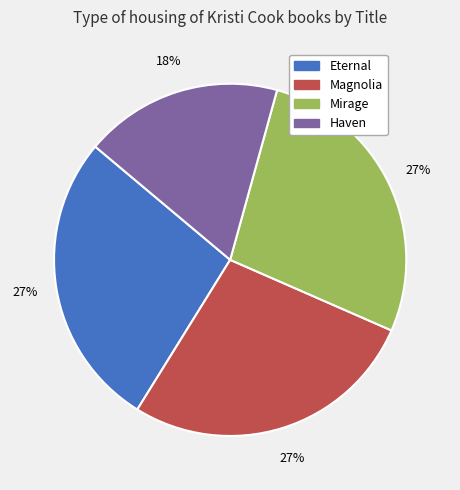

What is the smallest slice in the pie chart?

Haven